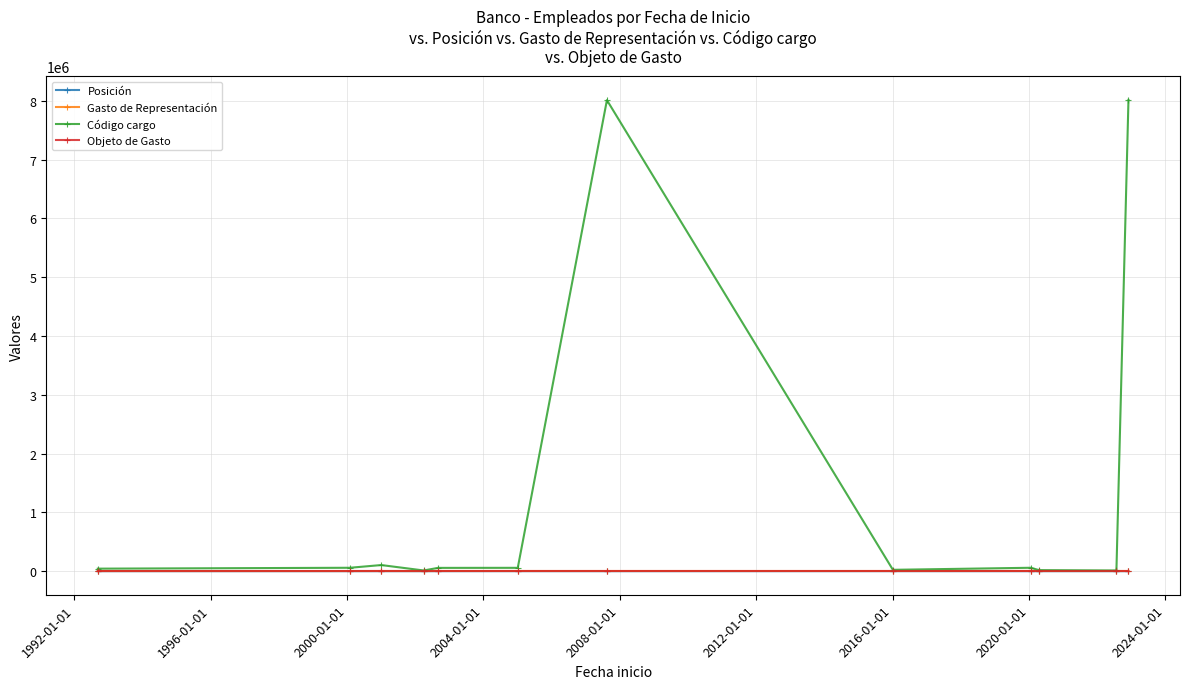

Which series has the widest spread of values?

Código cargo